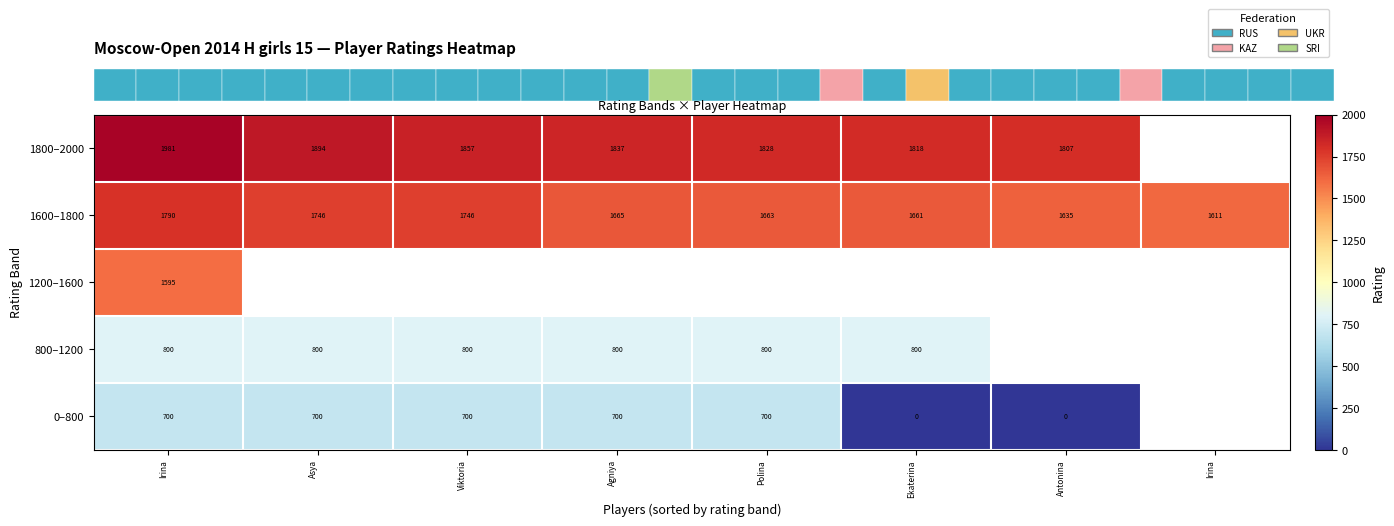

Which series has the largest range (max minus min)?

0–800